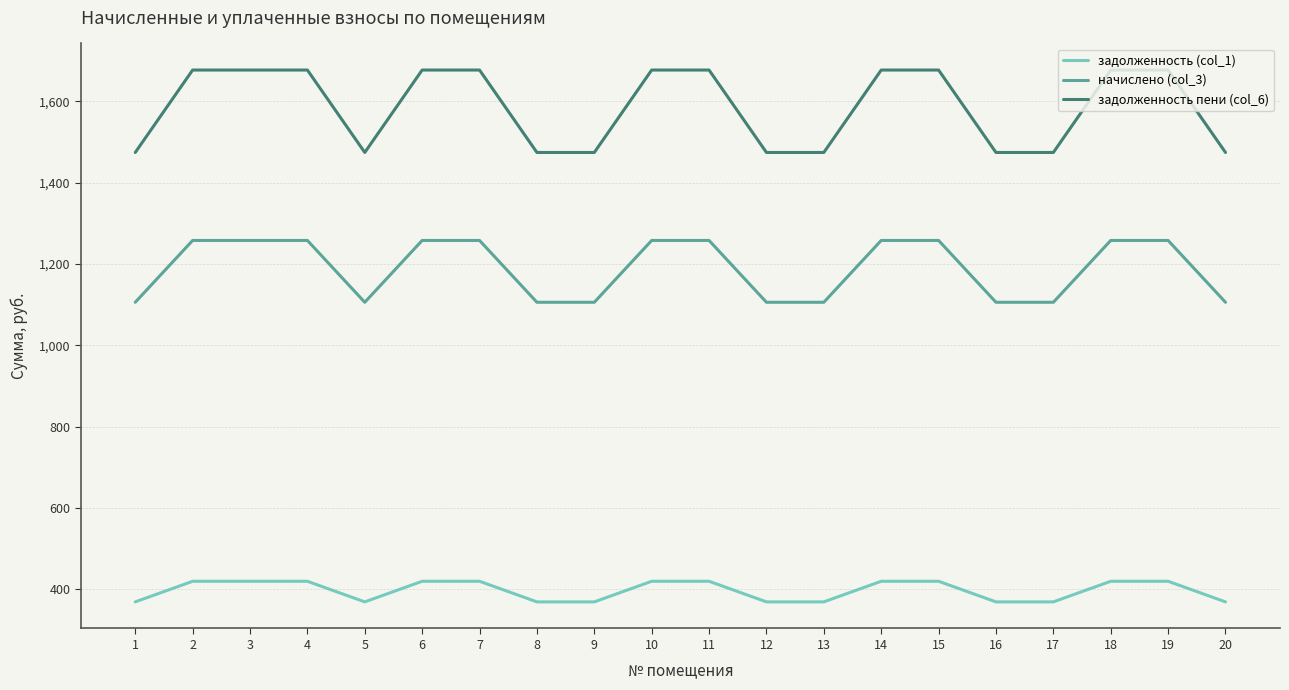

What is the minimum value for задолженность пени (col_6)?

1474.2